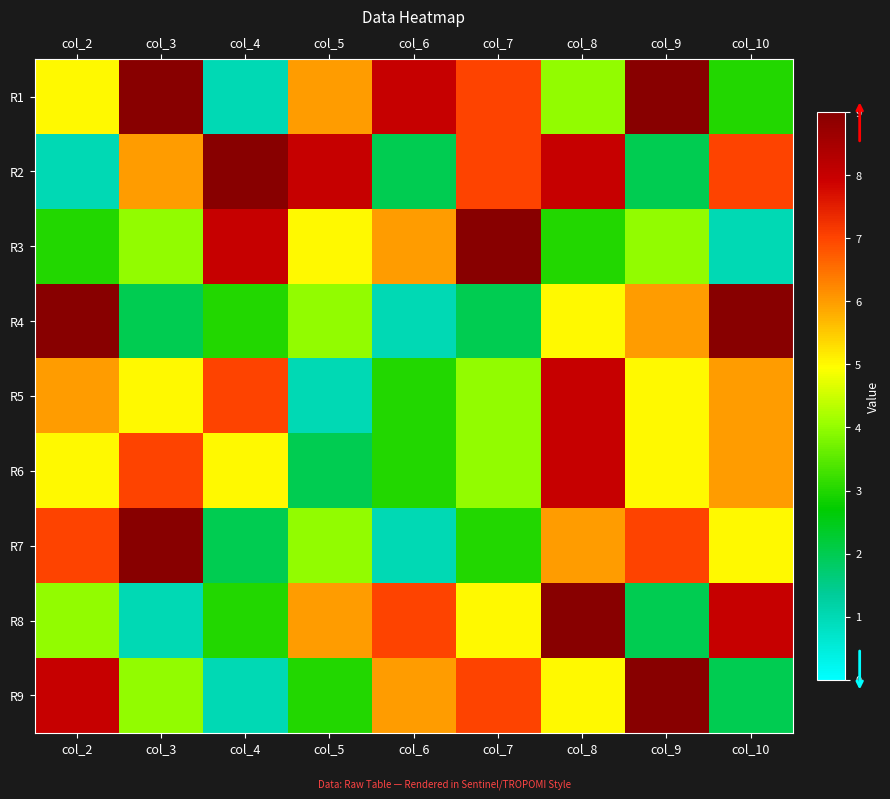

At col_7, list the series in order from smallest to largest.

R4, R7, R5, R6, R8, R1, R2, R9, R3